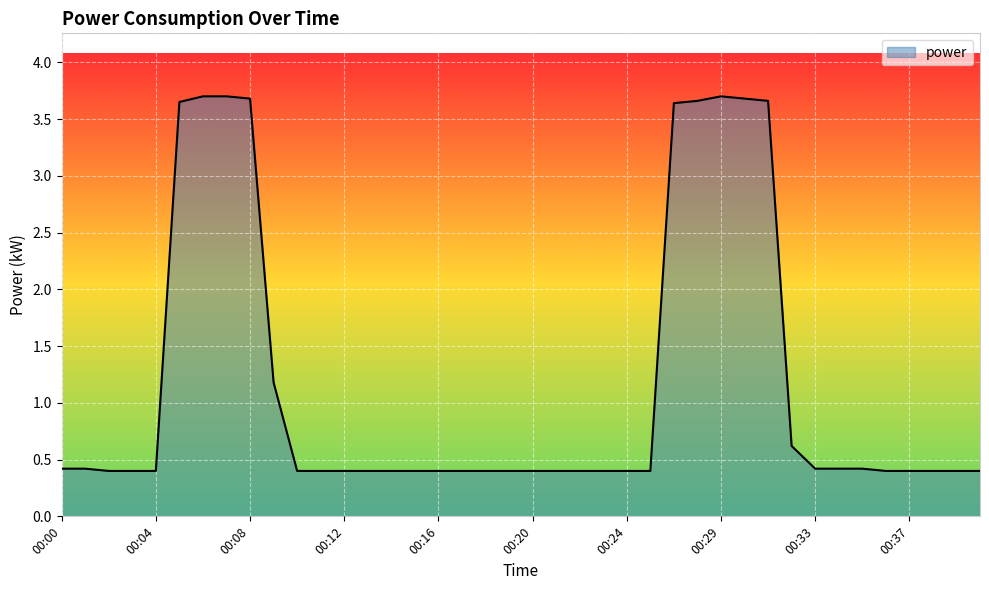

What is the difference between the maximum and minimum values?

3.3